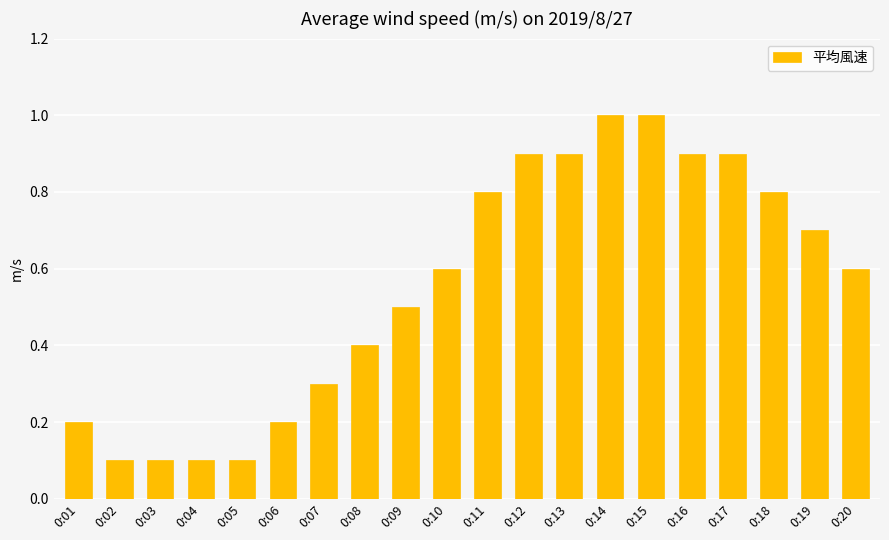

Which has a higher value, 0:17 or 0:11?

0:17